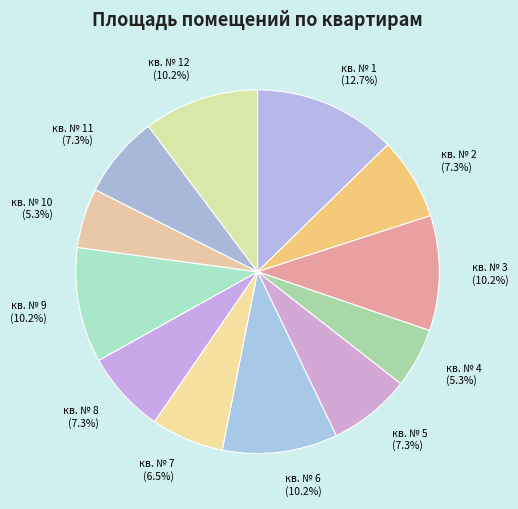

Combined, do кв. № 4 and кв. № 10 account for over 50%?

No